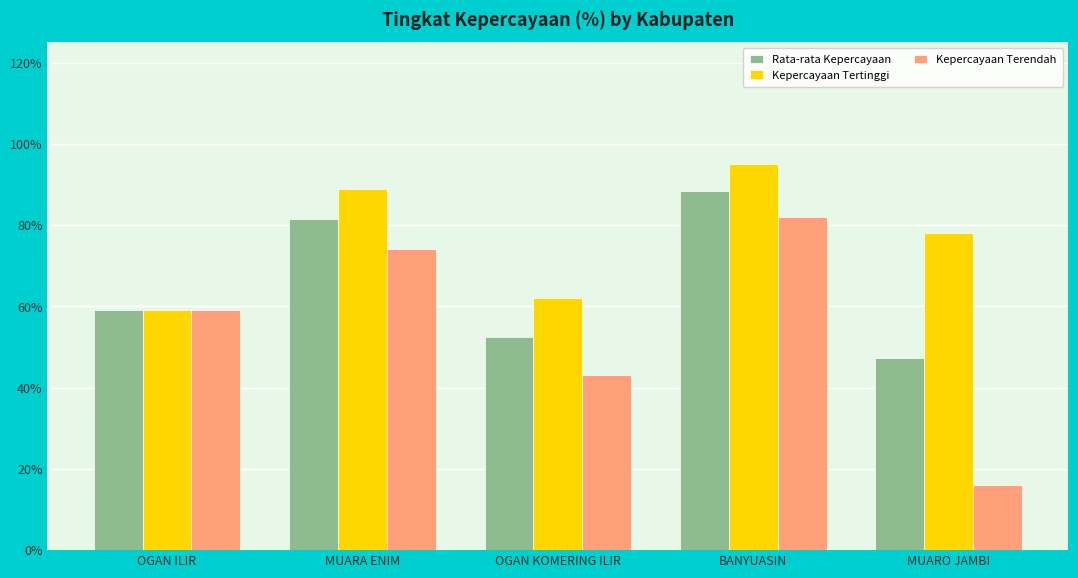

Reading left to right, transcribe all the data shown in this chart.

Rata-rata Kepercayaan: OGAN ILIR=59.0	MUARA ENIM=81.5	OGAN KOMERING ILIR=52.5	BANYUASIN=88.3	MUARO JAMBI=47.4
Kepercayaan Tertinggi: OGAN ILIR=59.0	MUARA ENIM=89.0	OGAN KOMERING ILIR=62.0	BANYUASIN=95.0	MUARO JAMBI=78.0
Kepercayaan Terendah: OGAN ILIR=59.0	MUARA ENIM=74.0	OGAN KOMERING ILIR=43.0	BANYUASIN=82.0	MUARO JAMBI=16.0